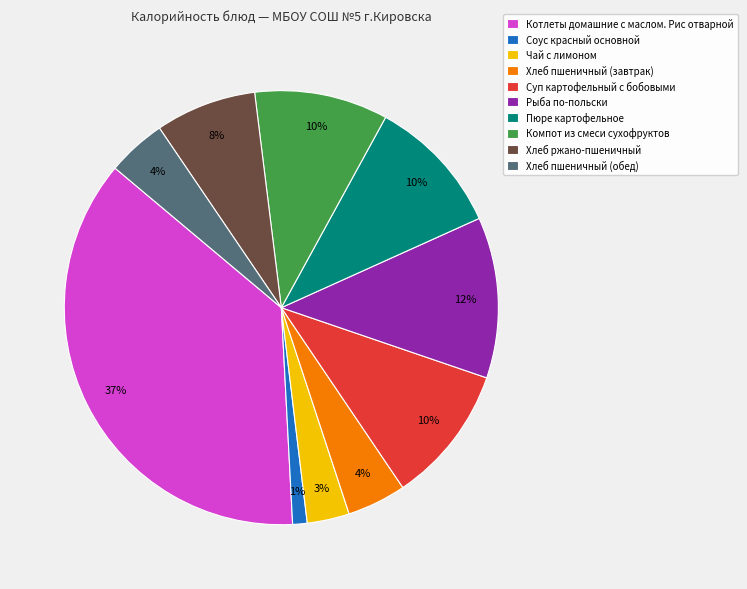

What is the largest slice in the pie chart?

Котлеты домашние с маслом. Рис отварной